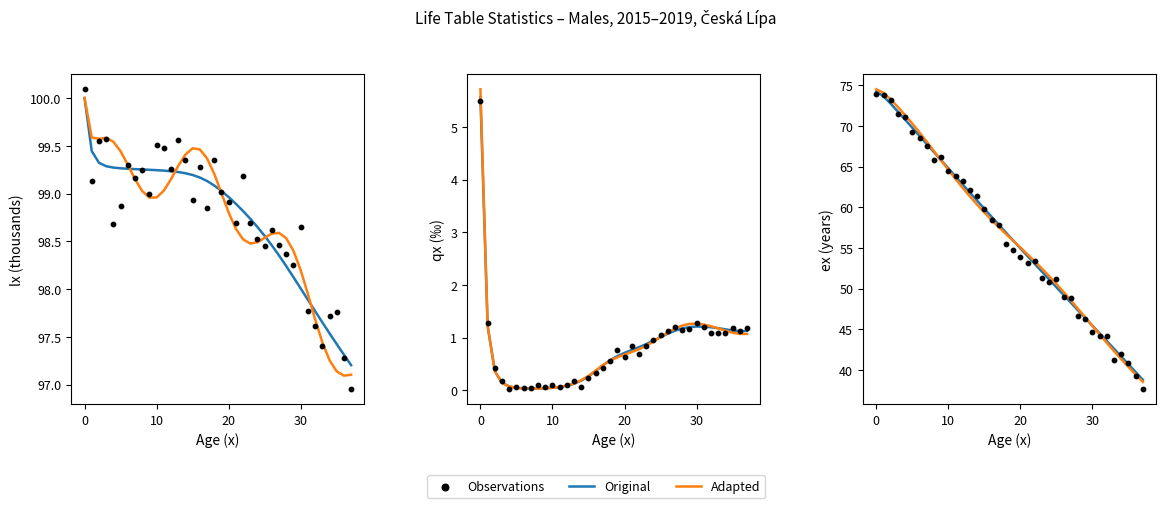

Which series reaches the maximum Y coordinate?

Adapted